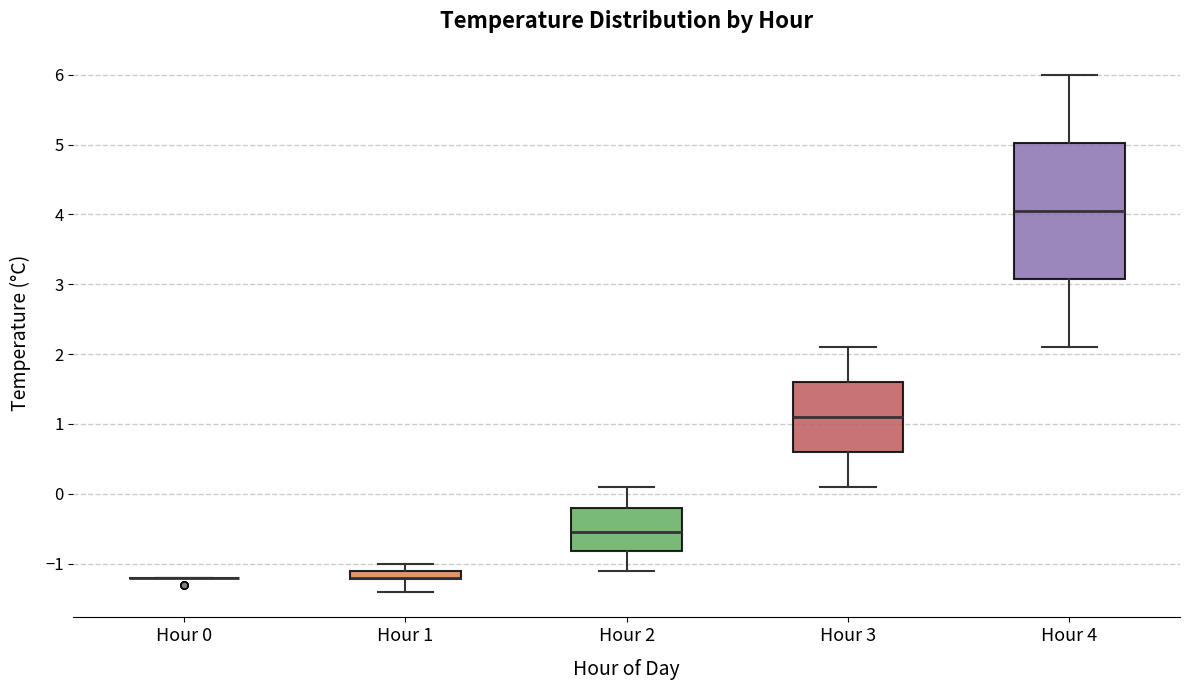

Comparing the boxes themselves (not the whiskers), which one is the tallest?

Hour 4